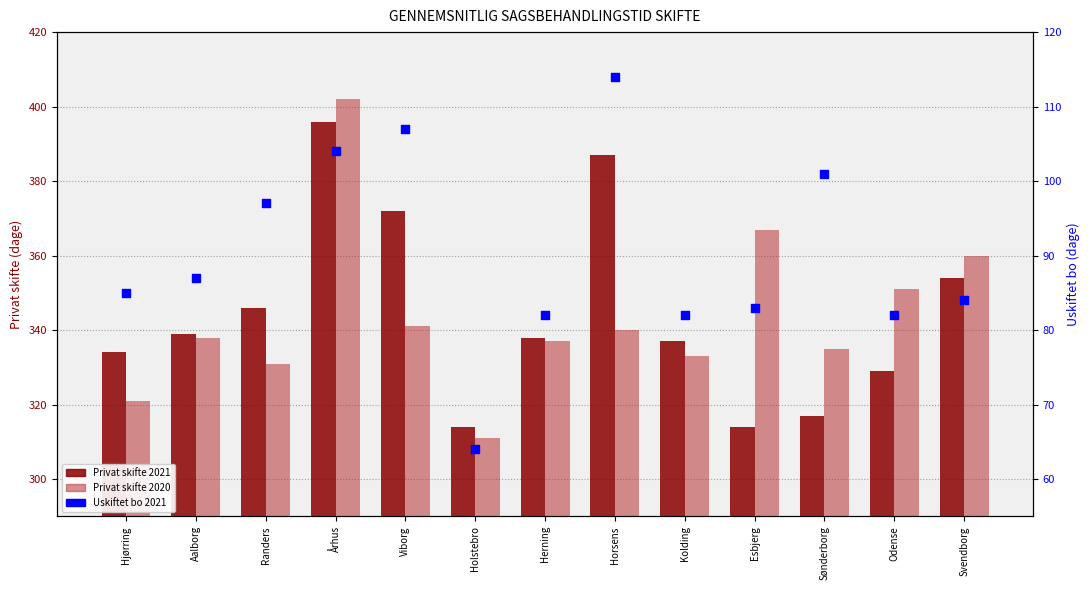

At how many categories does at least one series exceed 318?

12